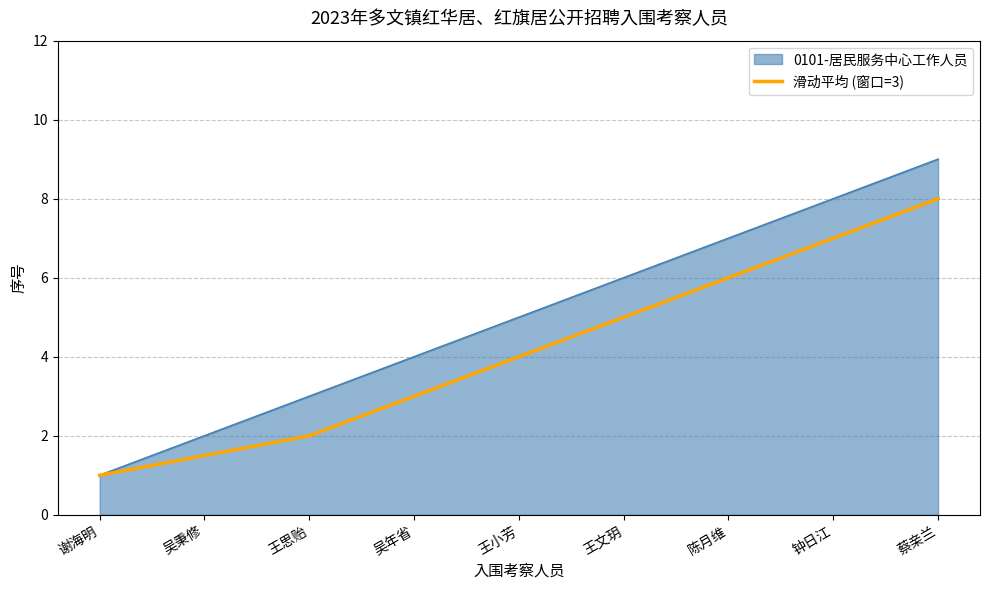

Is it true that 滑动平均 (窗口=3) equals 11.9 at 钟日江?

False